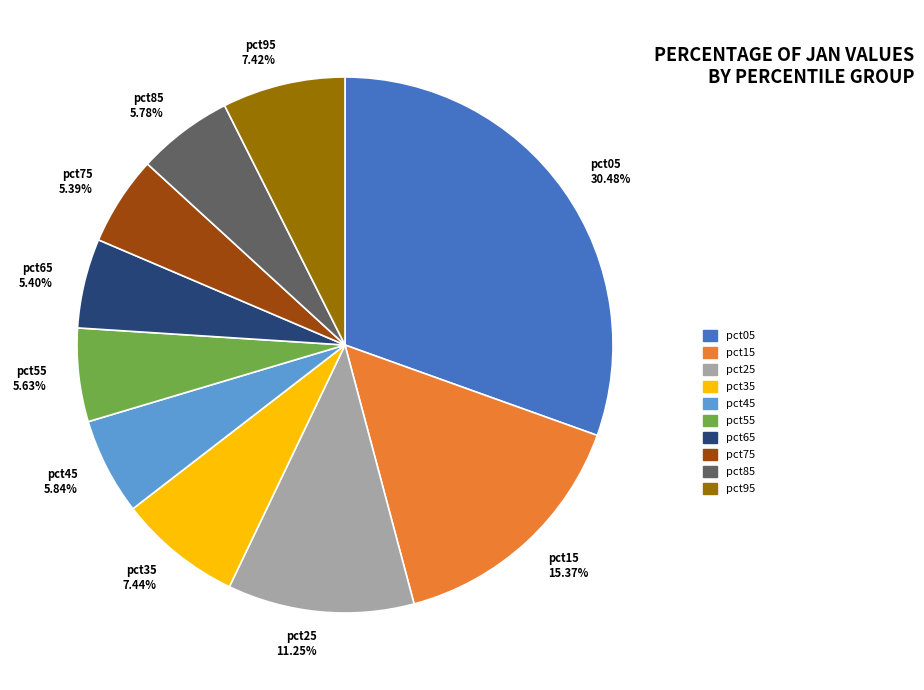

What is the total percentage of pct25 and pct95?

18.7%